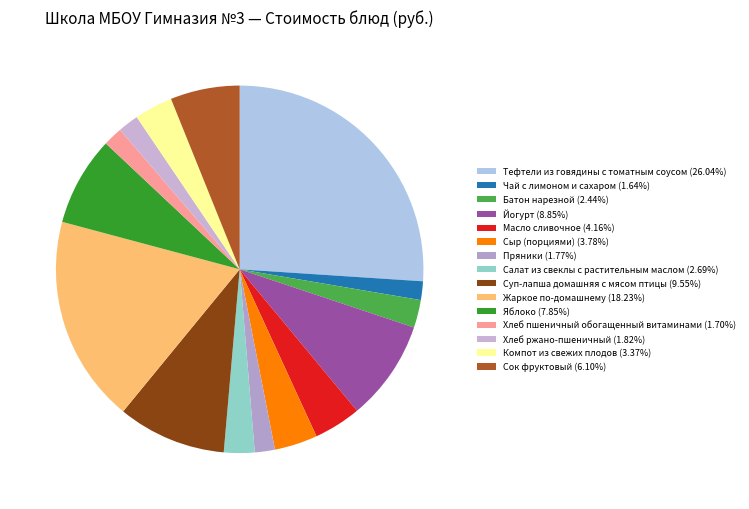

The Пряники slice represents 16% of the pie. True or false?

False